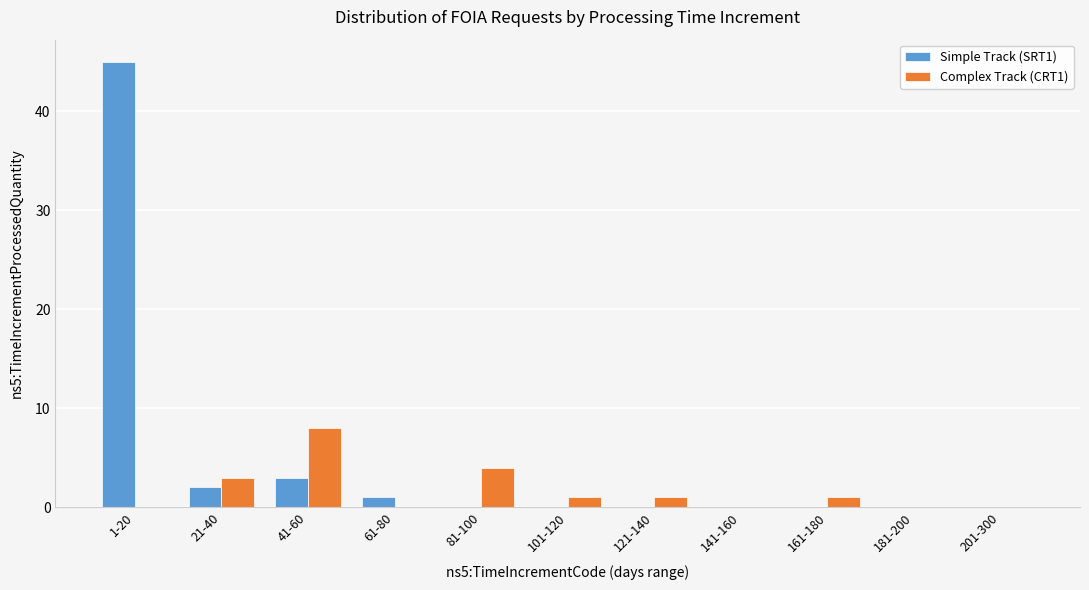

Reading right to left, what are all the values shown in this chart?

Simple Track (SRT1): 201-300=0	181-200=0	161-180=0	141-160=0	121-140=0	101-120=0	81-100=0	61-80=1	41-60=3	21-40=2	1-20=45
Complex Track (CRT1): 201-300=0	181-200=0	161-180=1	141-160=0	121-140=1	101-120=1	81-100=4	61-80=0	41-60=8	21-40=3	1-20=0